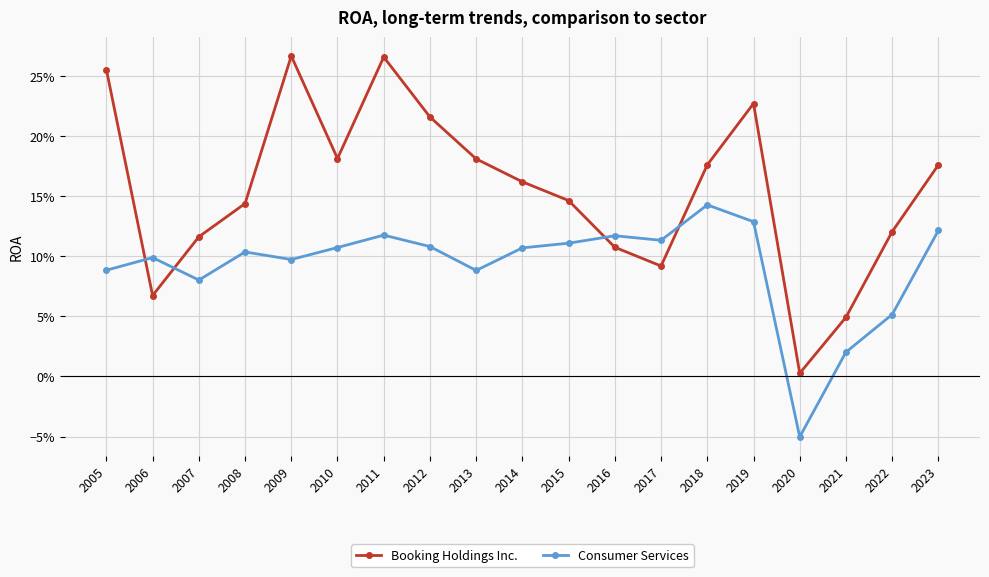

Does the chart have visible grid lines?

Yes